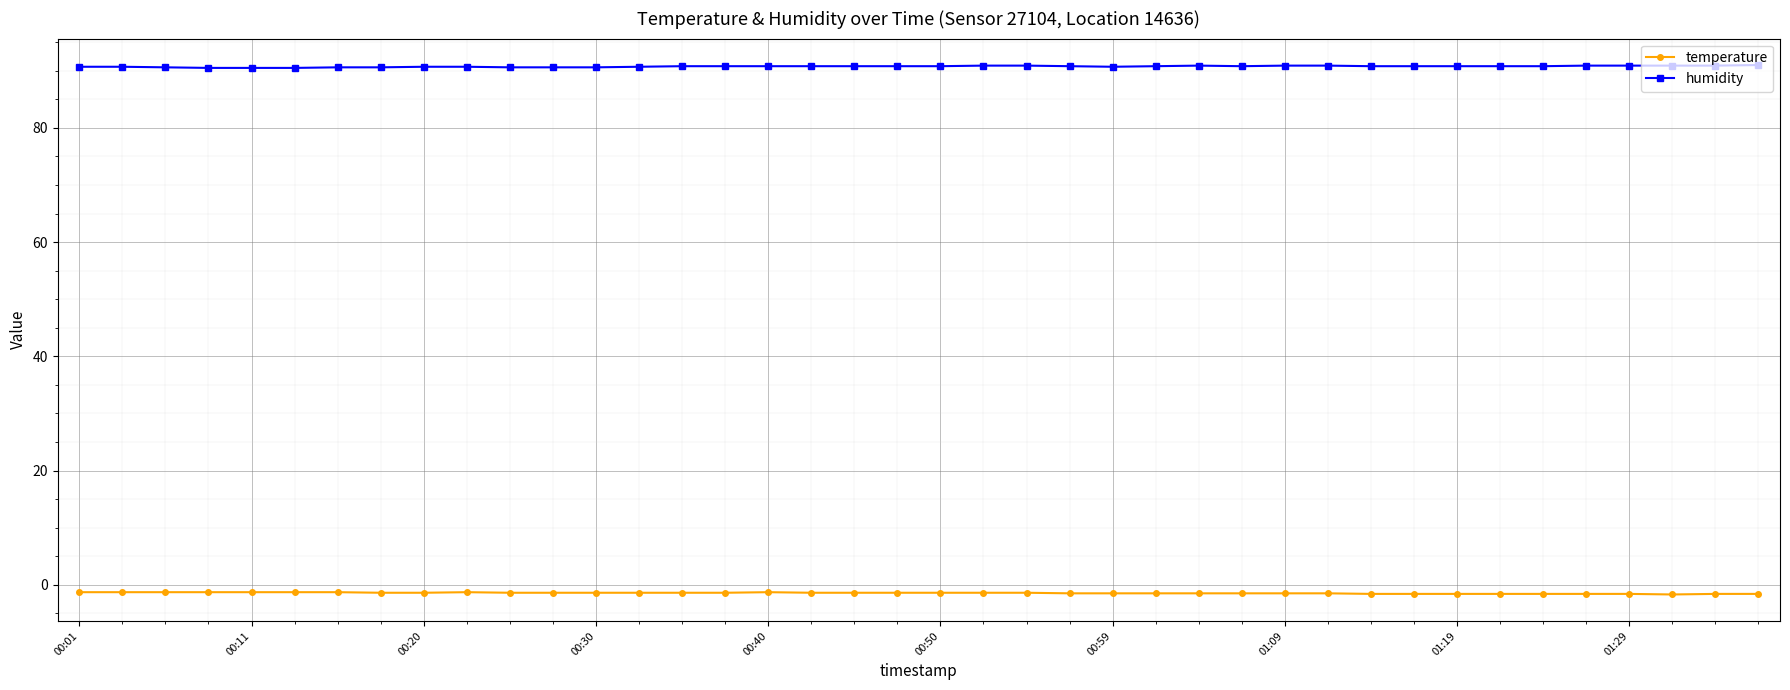

What is the value of the humidity point at the 30th from the left?

90.9